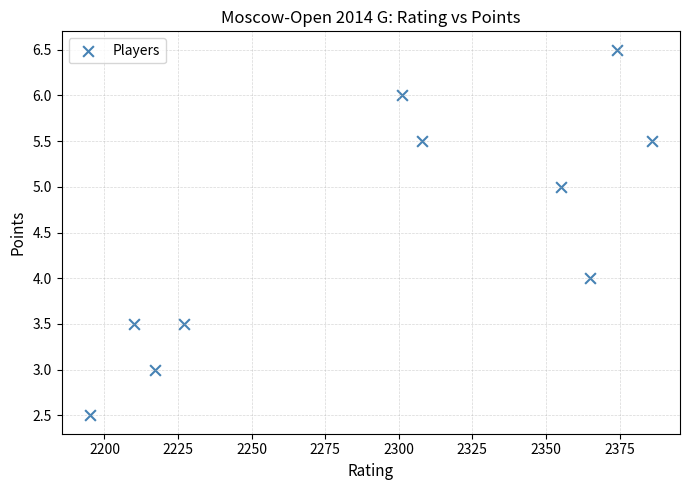

What is the average Y value?

4.5